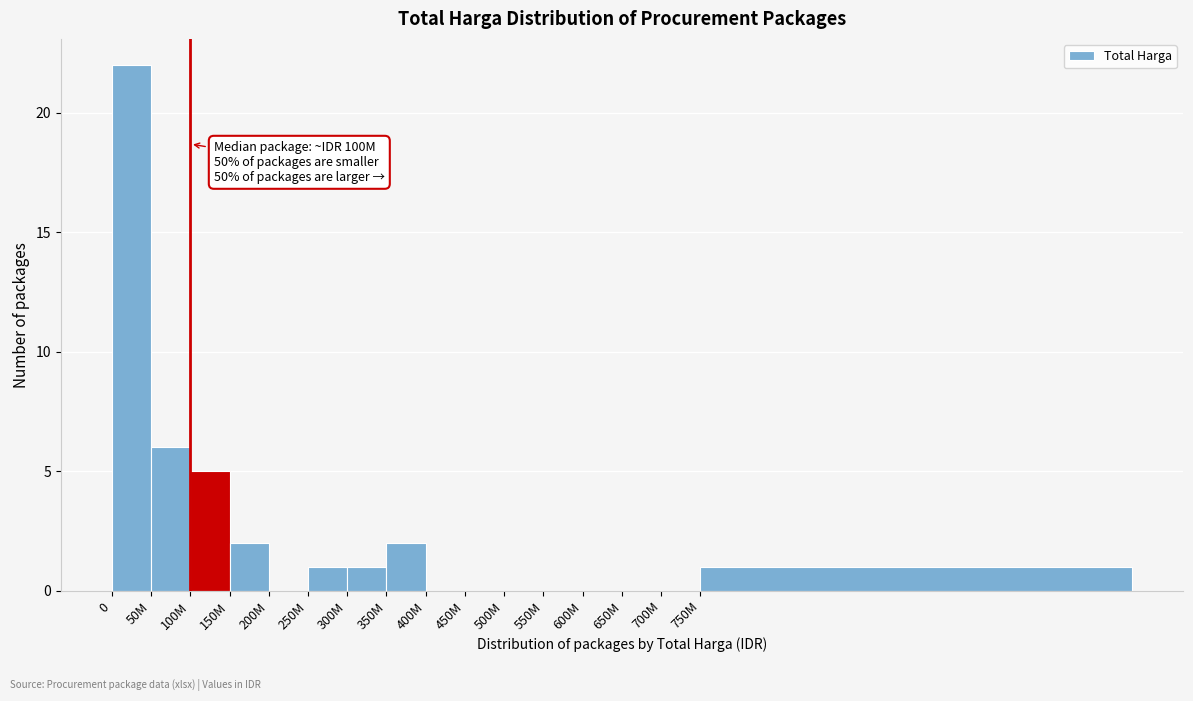

Reading right to left, what are all the values shown in this chart?

750M=1	700M=0	650M=0	600M=0	550M=0	500M=0	450M=0	400M=0	350M=2	300M=1	250M=1	200M=0	150M=2	100M=5	50M=6	0=22